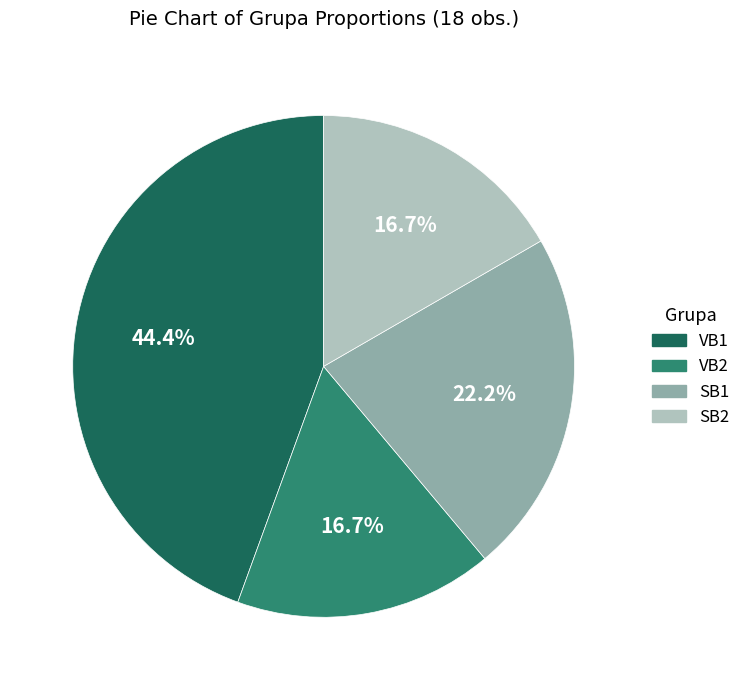

What is the ratio of the value at SB2 to the value at VB2?

1.0